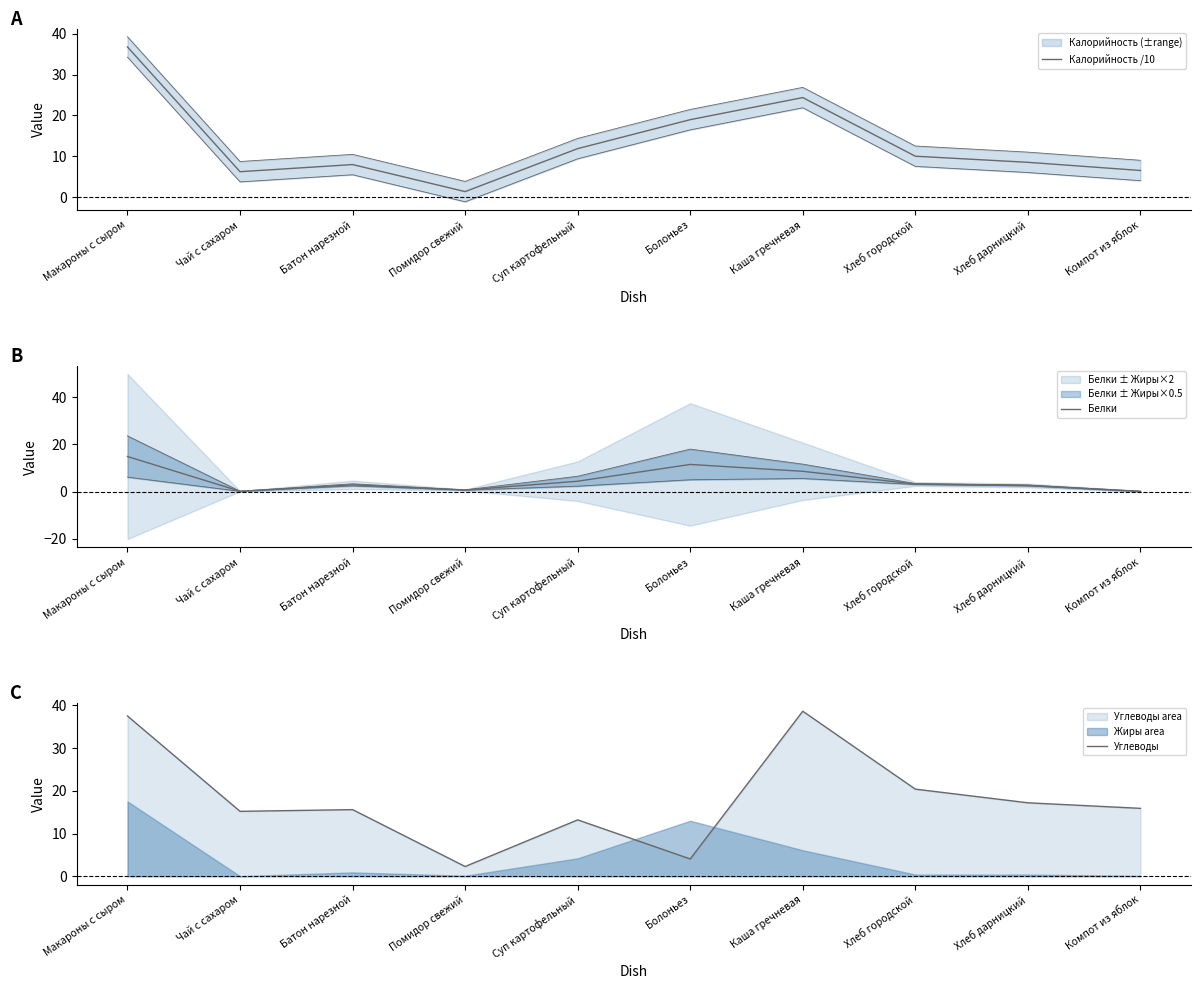

Reading left to right, what are all the values shown in this chart?

Калорийность /10: 36.8	6.2	8.0	1.3	11.9	19.0	24.4	10.0	8.5	6.5
Белки: 14.9	0.1	2.9	0.7	4.4	11.5	8.6	3.2	2.6	0.1
Углеводы: 37.5	15.2	15.6	2.3	13.2	4.0	38.6	20.4	17.2	15.9